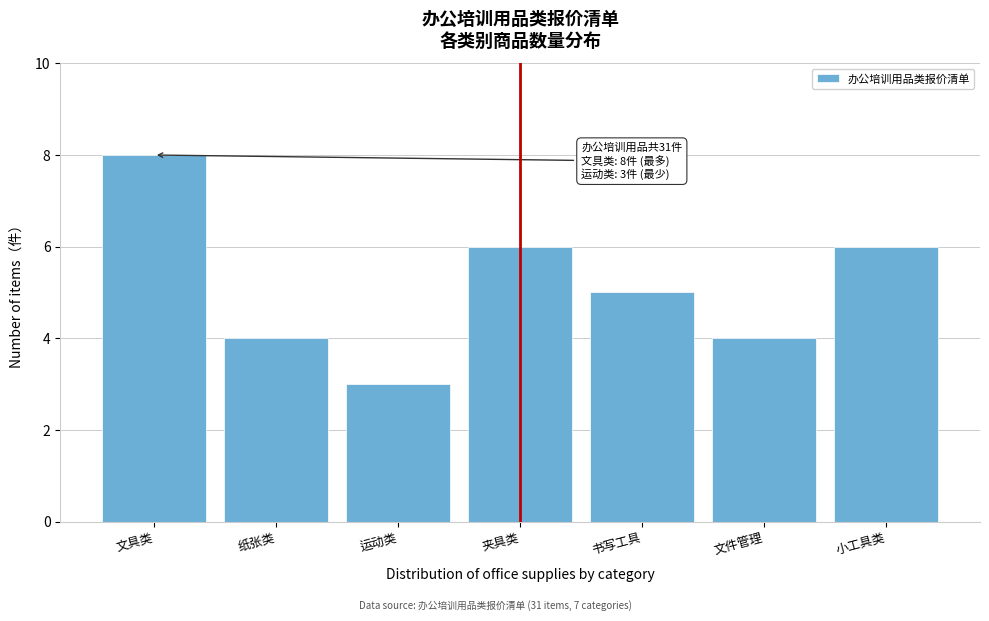

Reading right to left, what are all the values shown in this chart?

小工具类=6	文件管理=4	书写工具=5	夹具类=6	运动类=3	纸张类=4	文具类=8